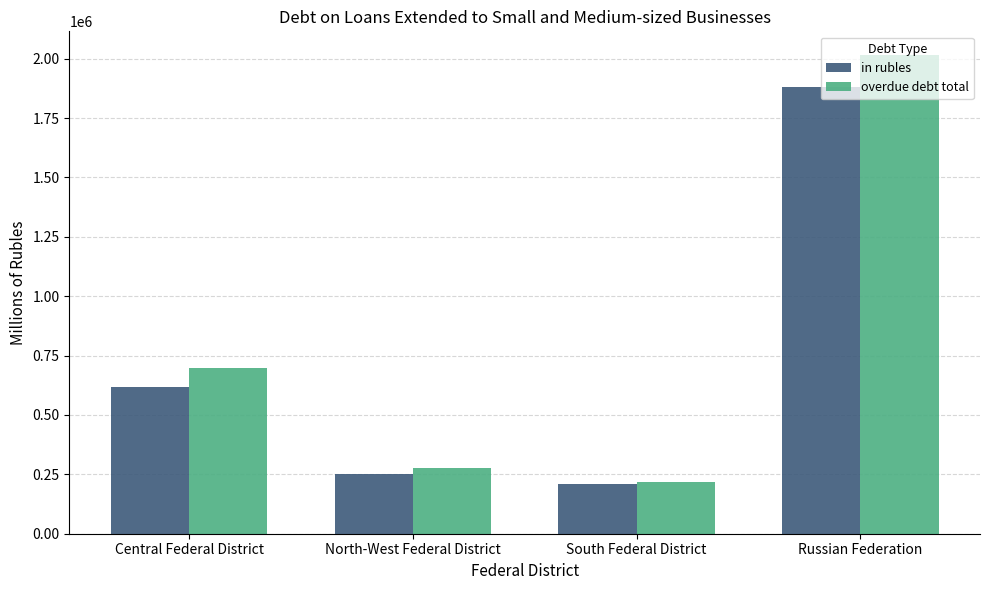

What is the difference between the in rubles values at South Federal District and Central Federal District?

405828